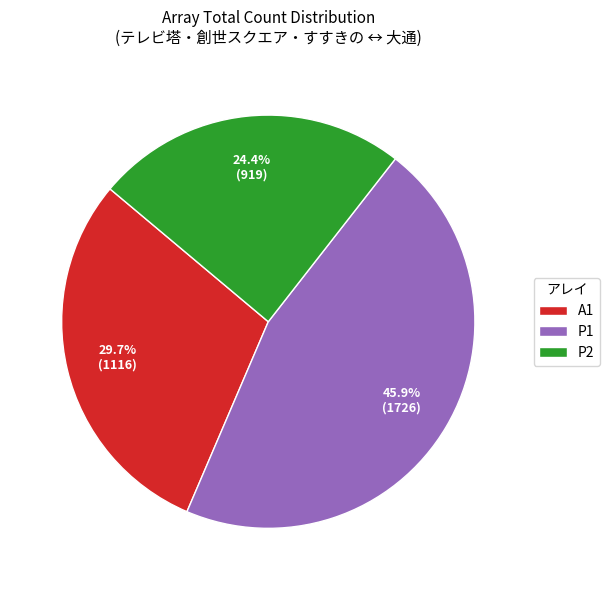

Does P1 account for over 50% of the chart?

No